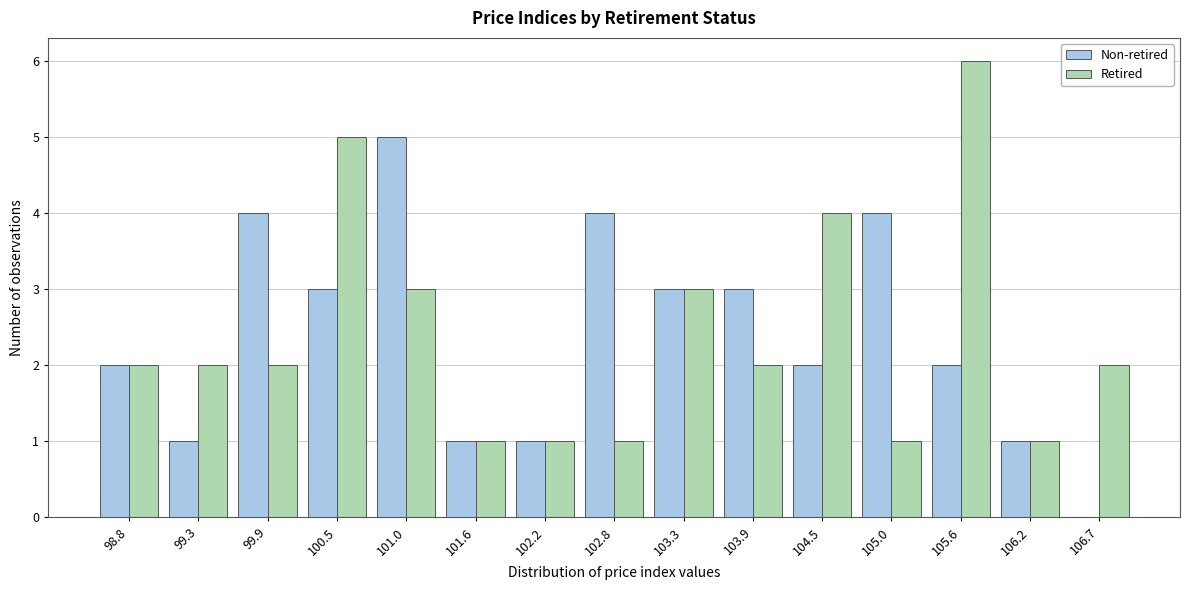

In the Retired series, which range on the x-axis has the tallest bar?

105.3 to 105.9